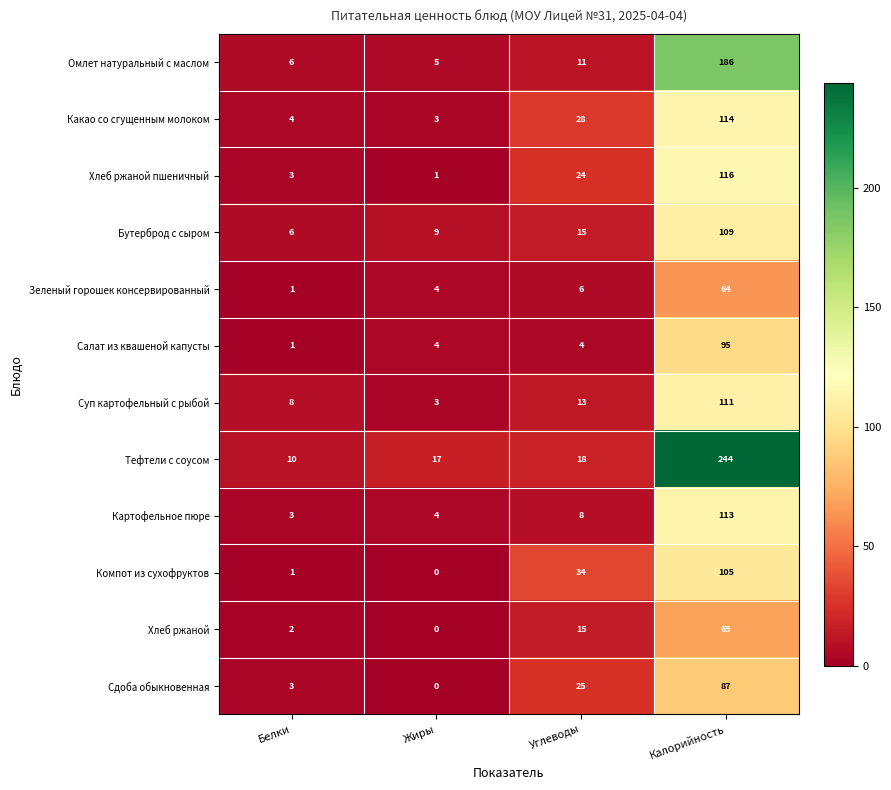

At which label is Бутерброд с сыром closest to 57?

Углеводы